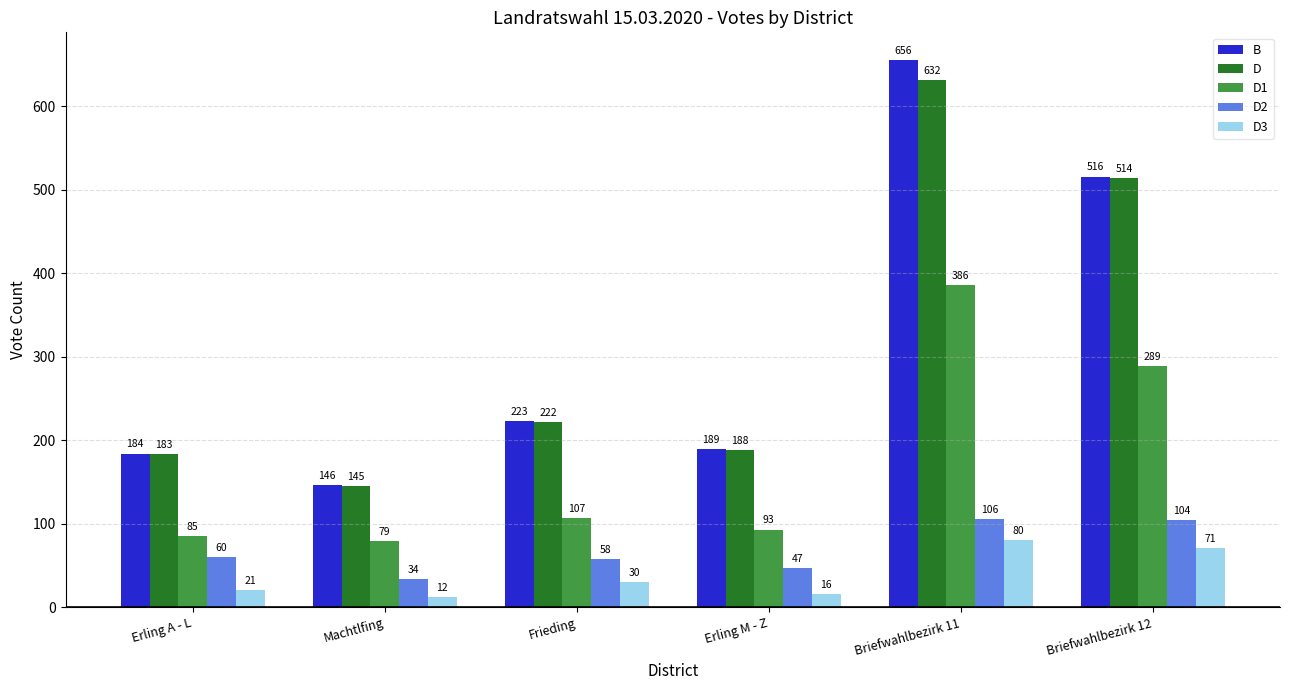

What is the label of the 3rd bar from the left?

Frieding